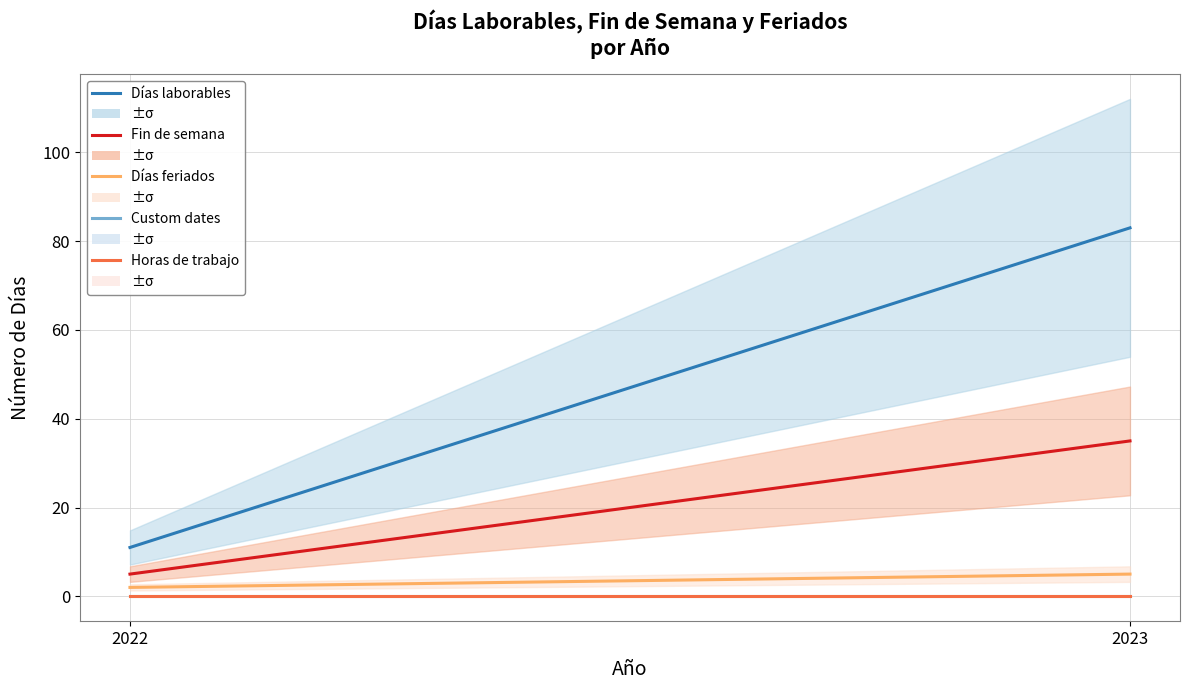

Is the value of Custom dates at 2023 greater than the value of Días laborables at 2023?

No